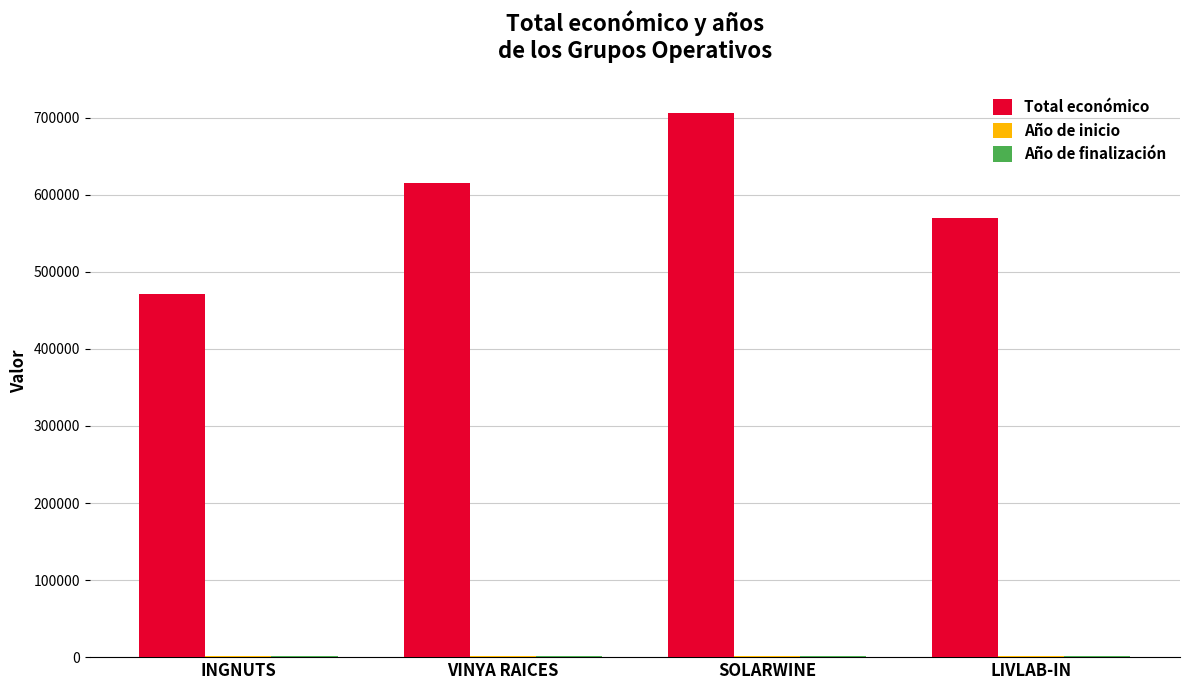

Between SOLARWINE and LIVLAB-IN, which series saw the biggest shift?

Total económico